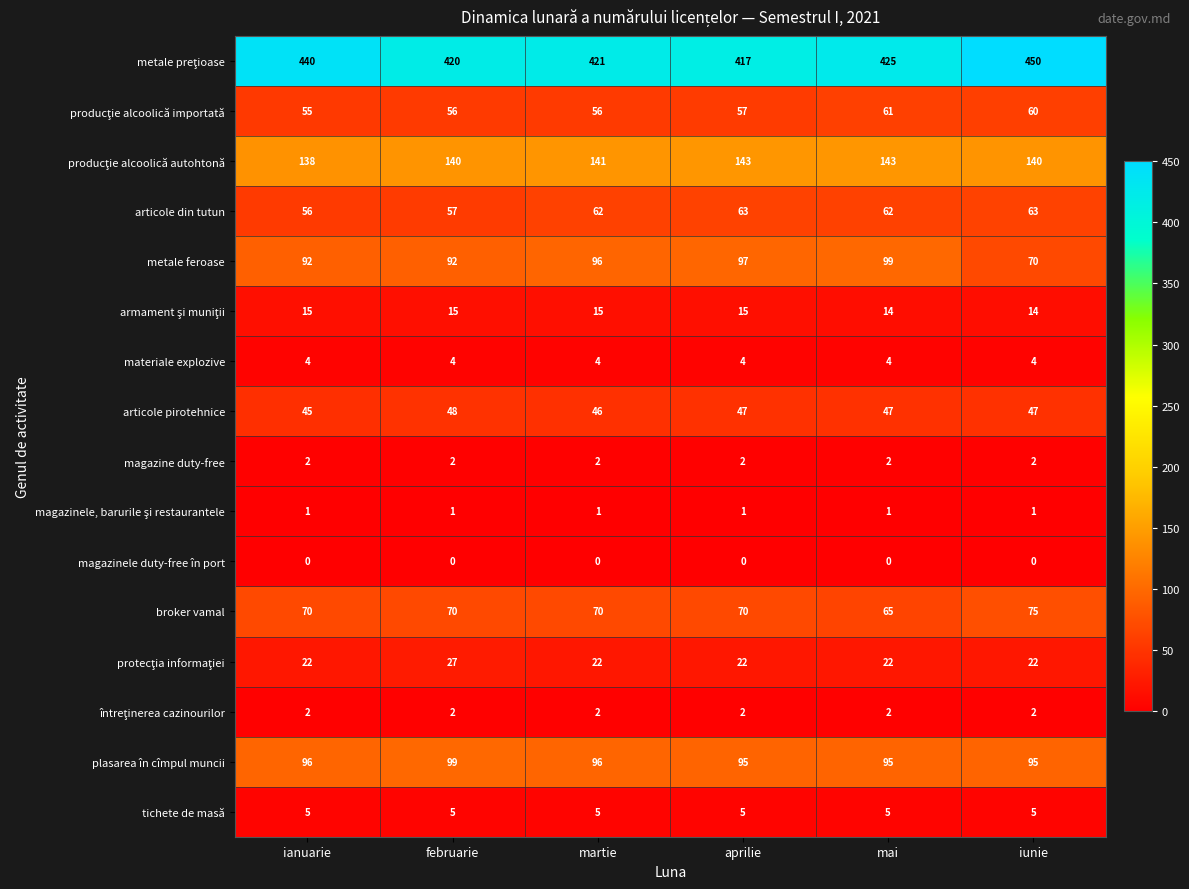

What is the total value across all series at martie?

1039